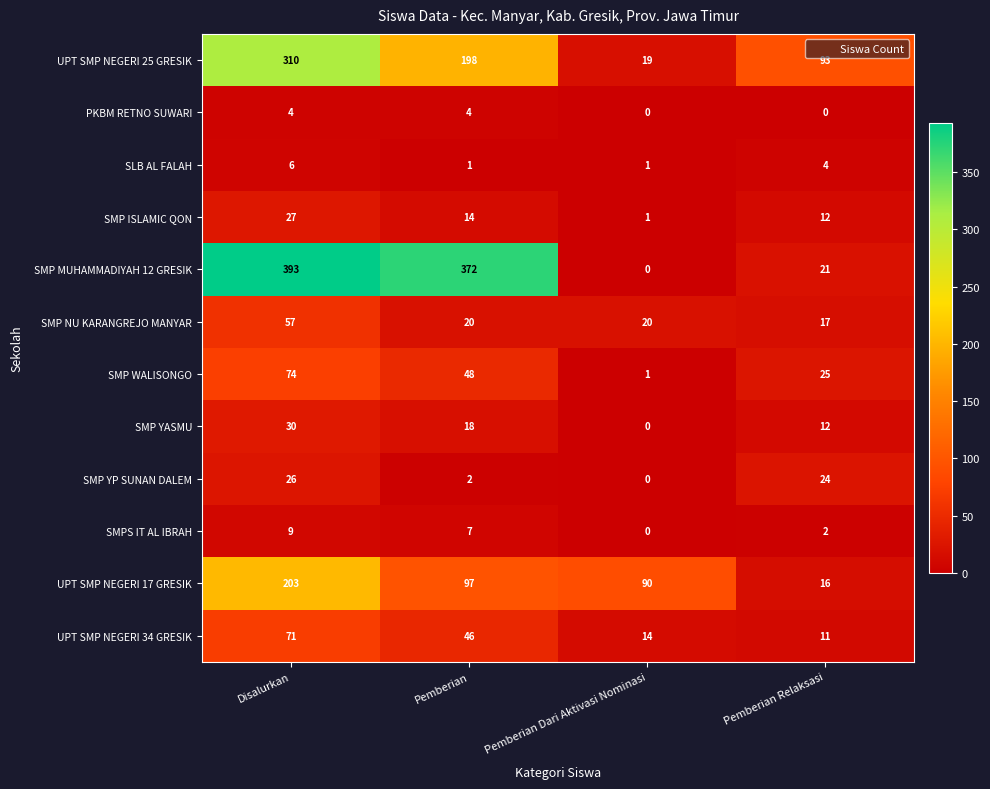

Which series has the largest range (max minus min)?

SMP MUHAMMADIYAH 12 GRESIK